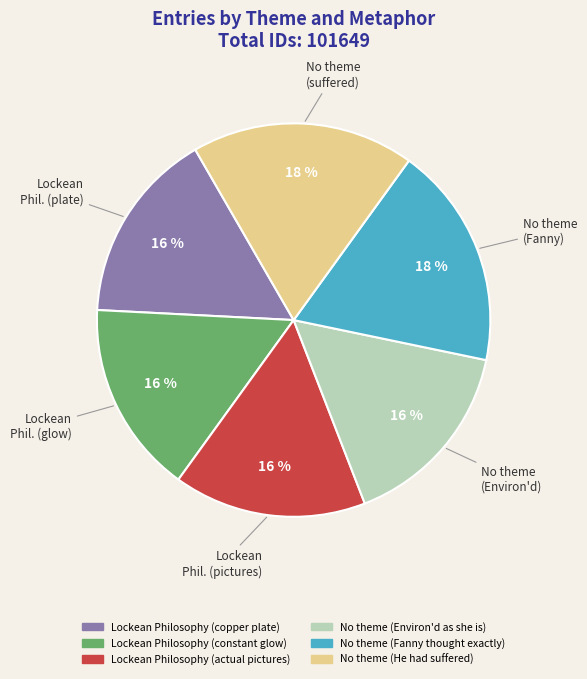

What is the ratio of the value at Lockean Philosophy (constant glow) to the value at Lockean Philosophy (copper plate)?

1.0